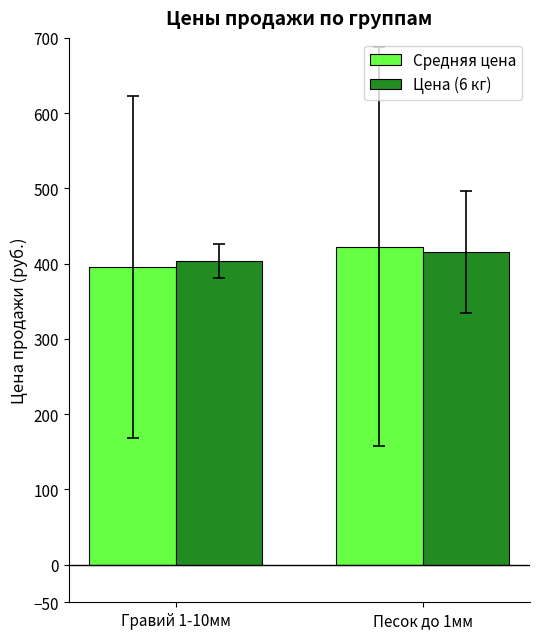

The value of Средняя цена at Песок до 1мм is 422.5. True or false?

True